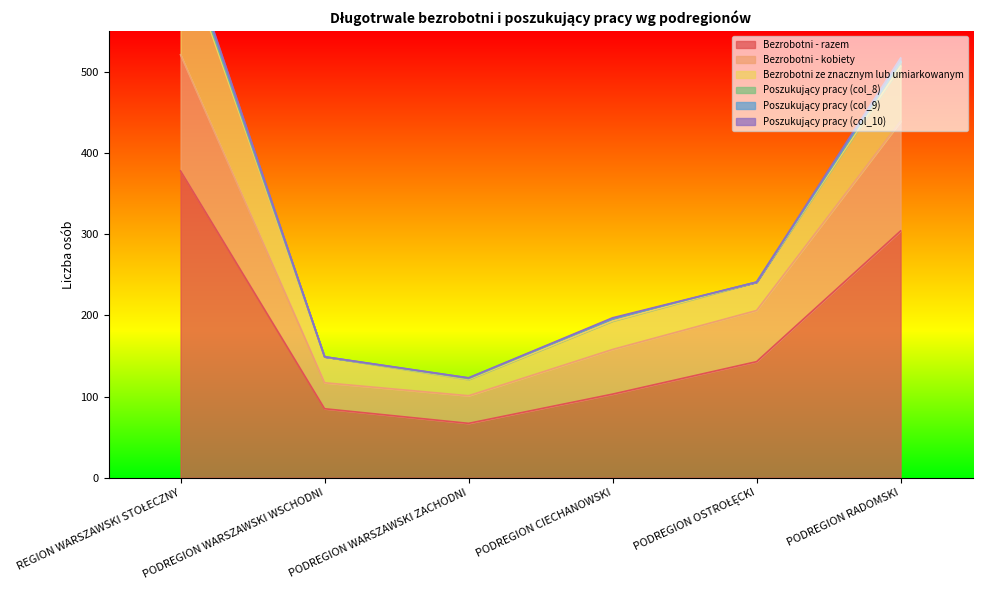

What is the total value across all series at PODREGION CIECHANOWSKI?

197